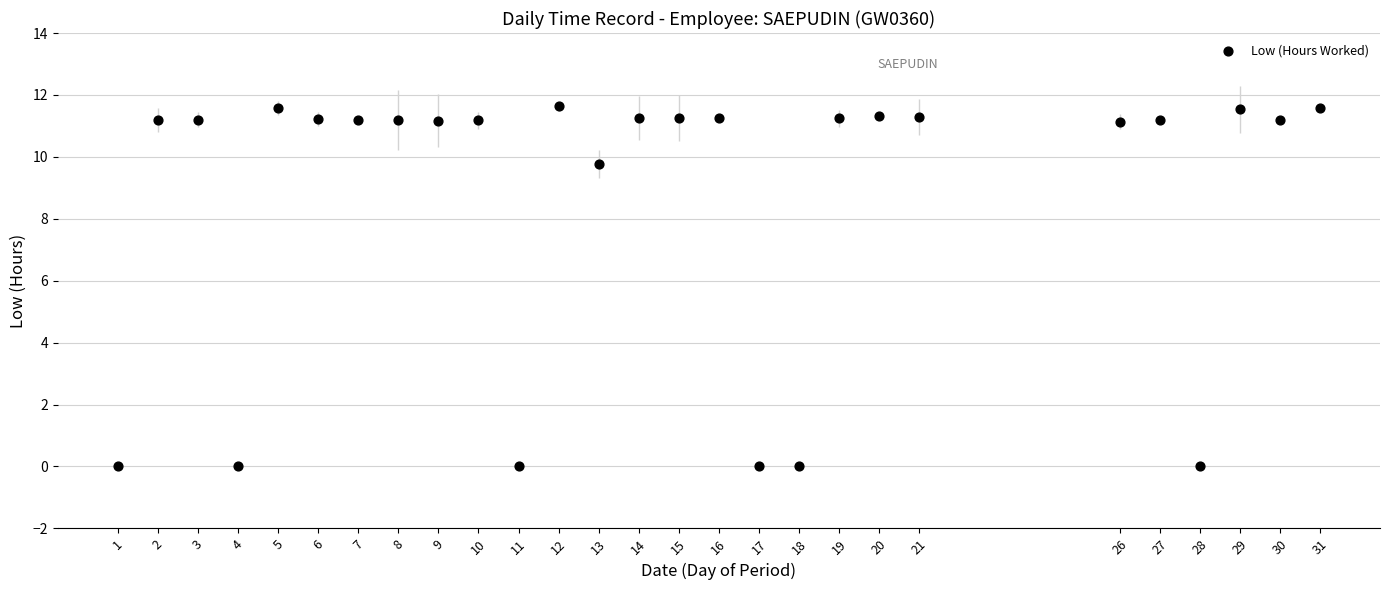

What is the range of Y values (max minus min)?

11.6